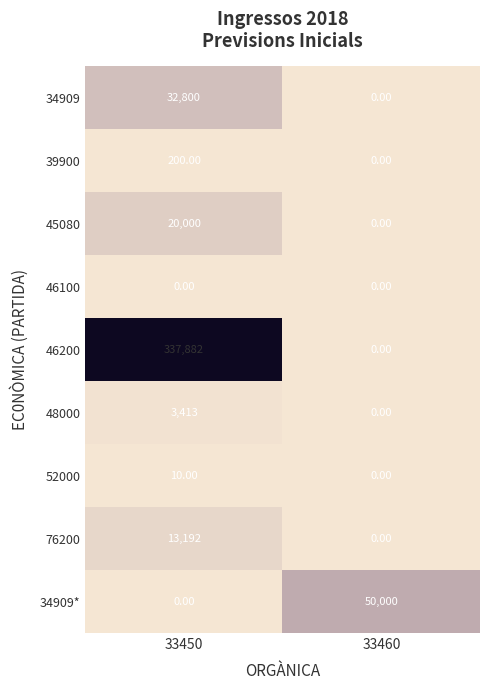

What is the total value across all series at 33460?

50000